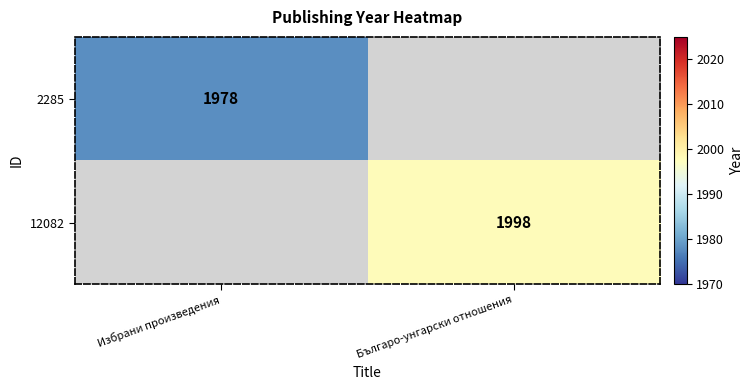

True or false: 2285 has a value of 1978 at Избрани произведения.

True